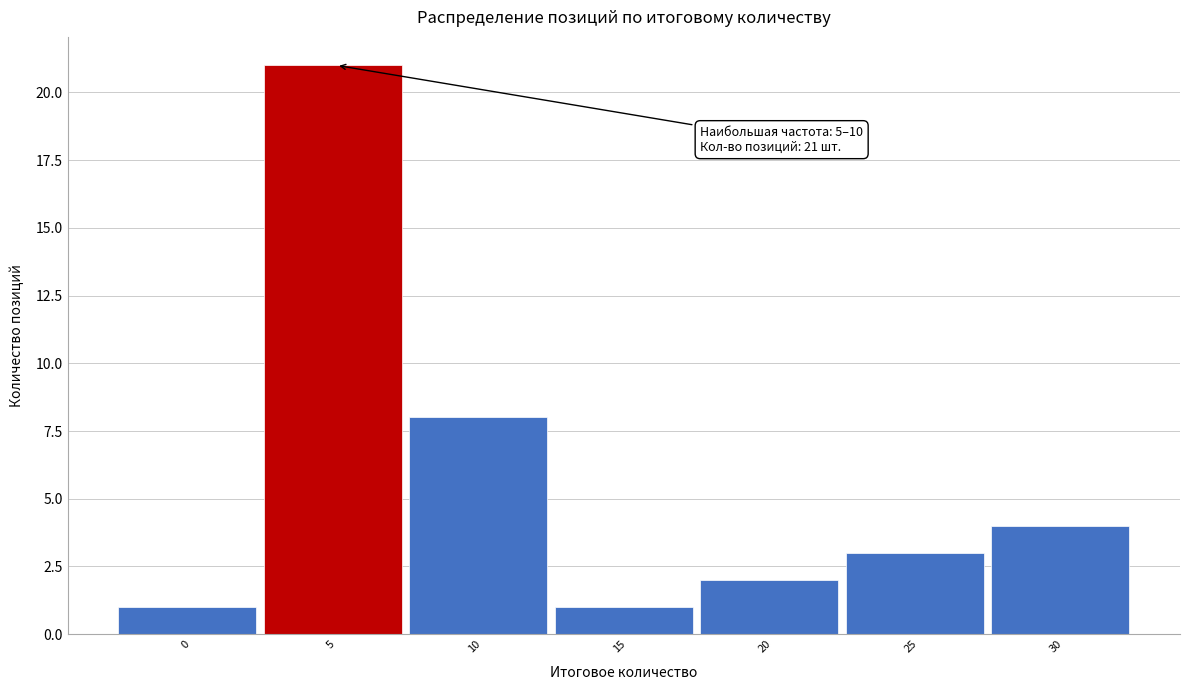

Reading right to left, extract all data points from this chart.

30=4	25=3	20=2	15=1	10=8	5=21	0=1